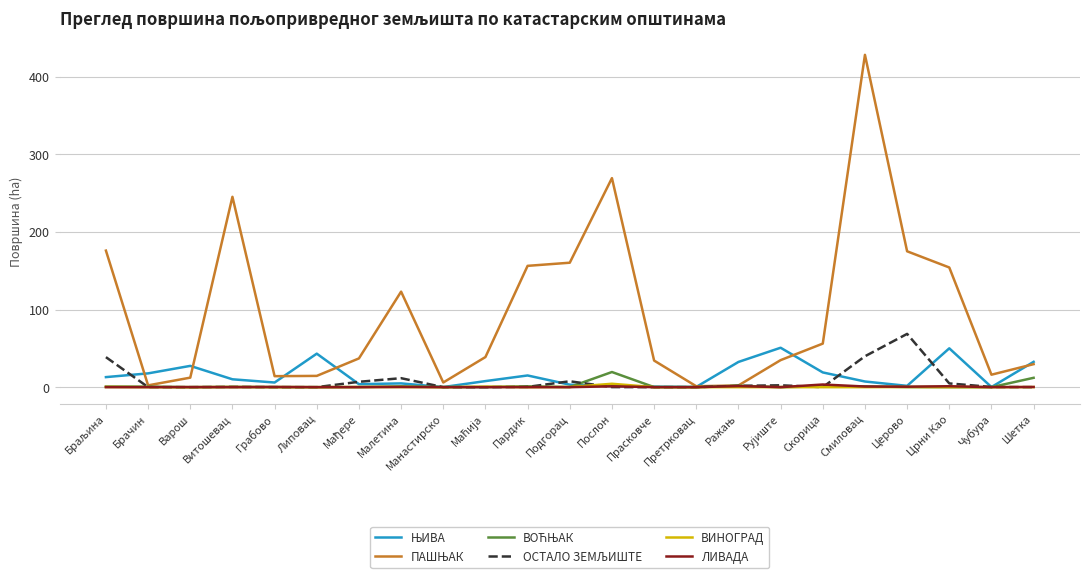

At which category is the sum across all series the highest?

Смиловац